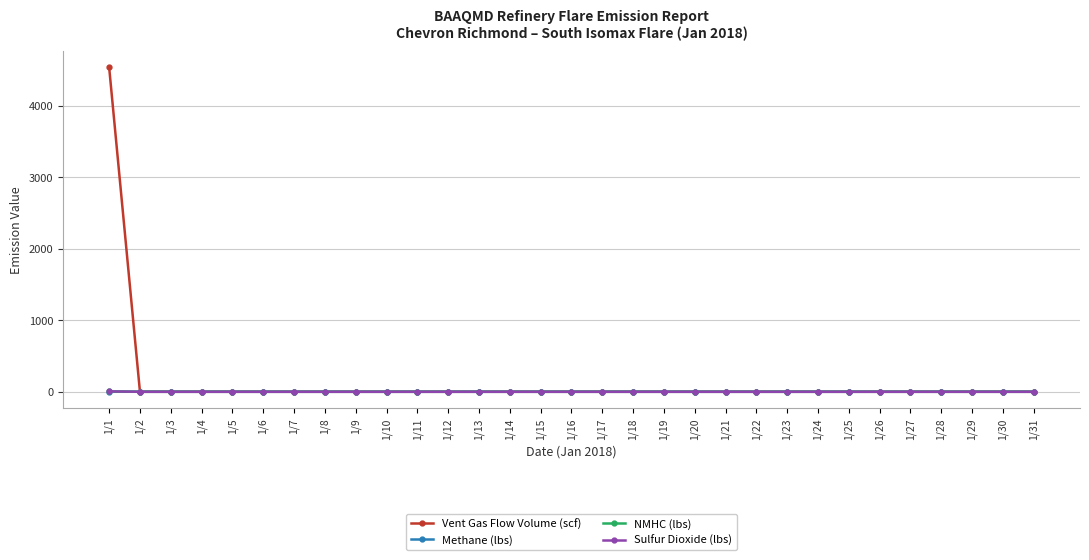

How many lines are shown in the chart?

4